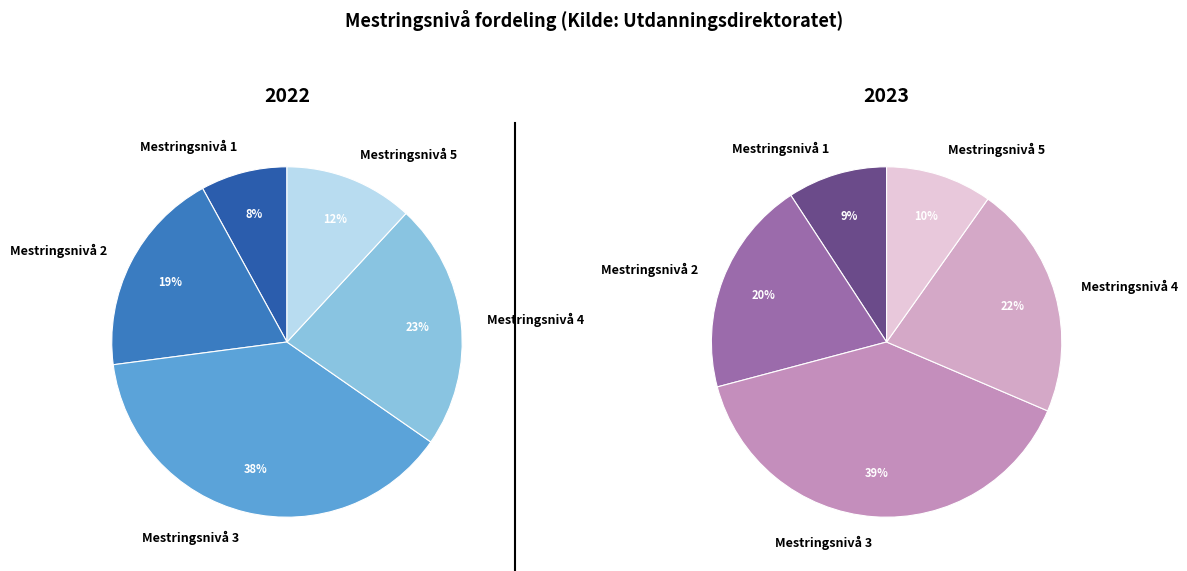

Which slice is the smallest?

Mestringsnivå 1